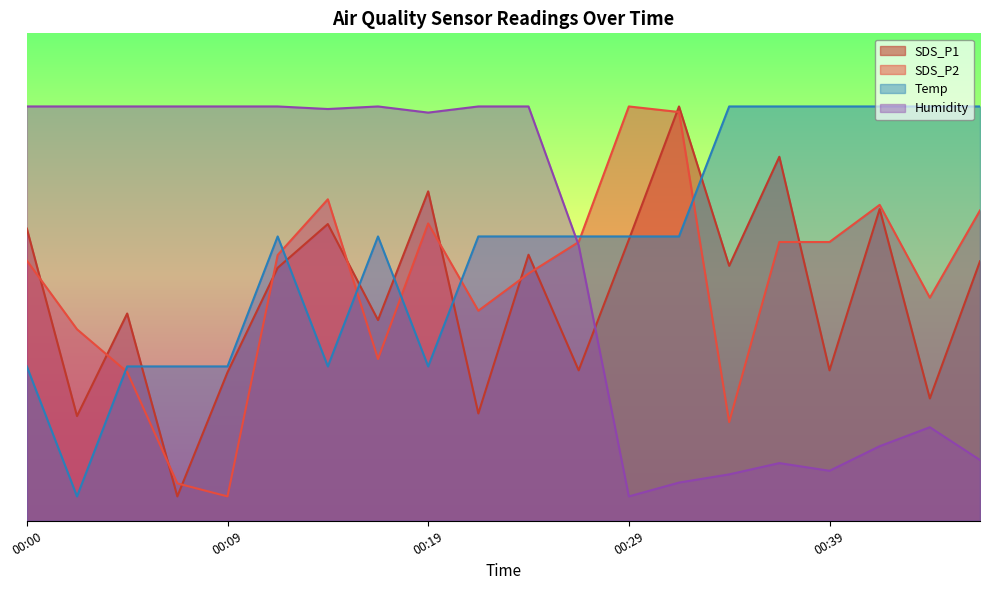

What is the difference between the Temp values at 00:29 and 00:39?

26.7